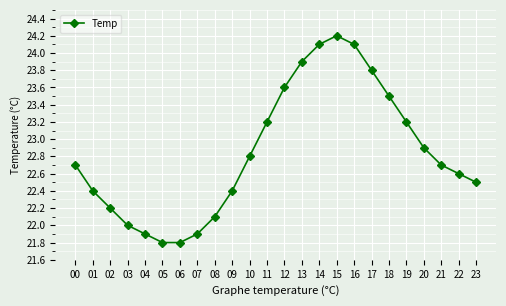

What is the average value?

22.8